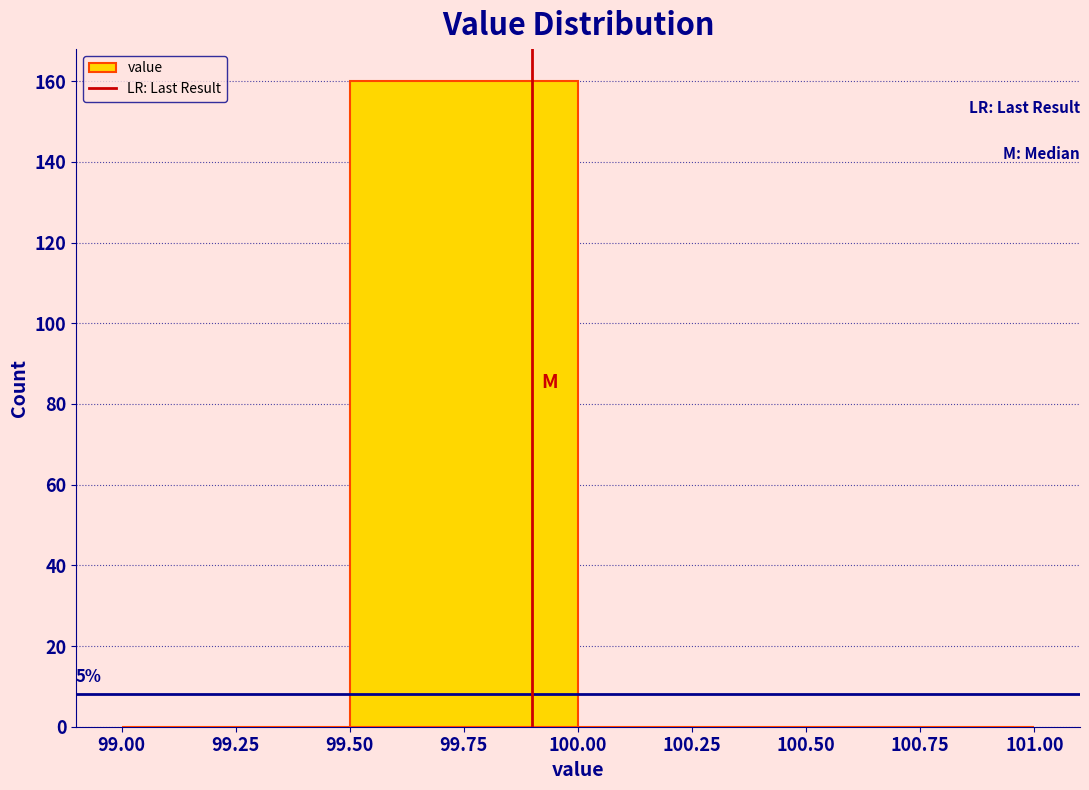

Over which range of the x-axis is the bar tallest?

99.50 to 100.00